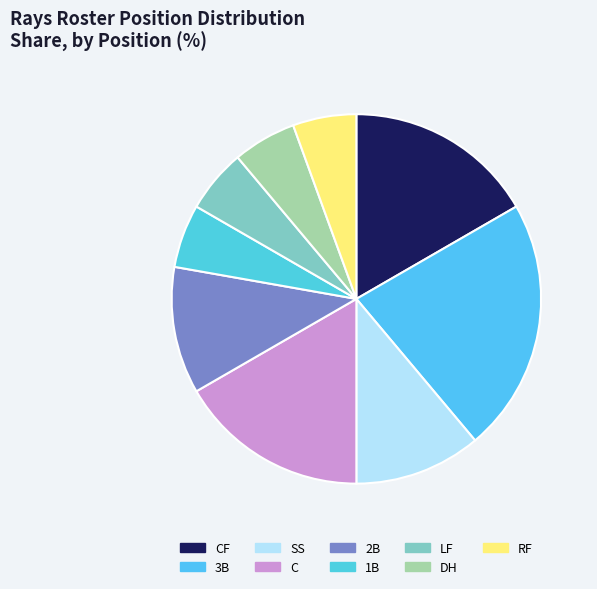

How many slices are in this pie chart?

9